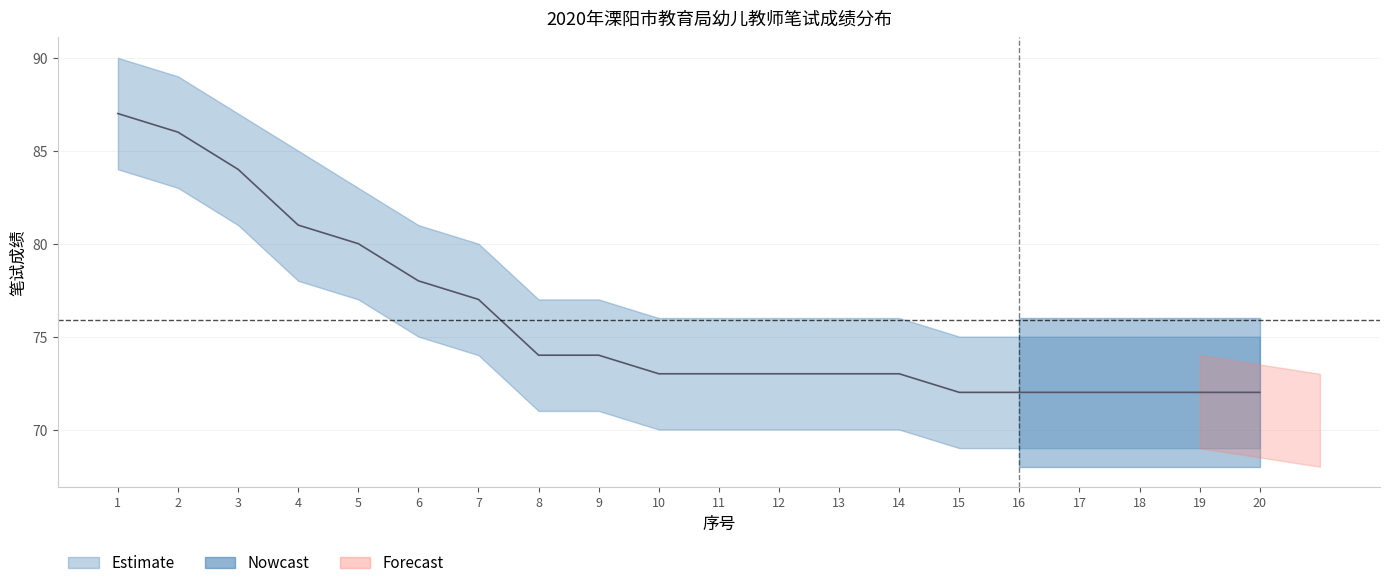

At which label is 笔试成绩 closest to 79?

5